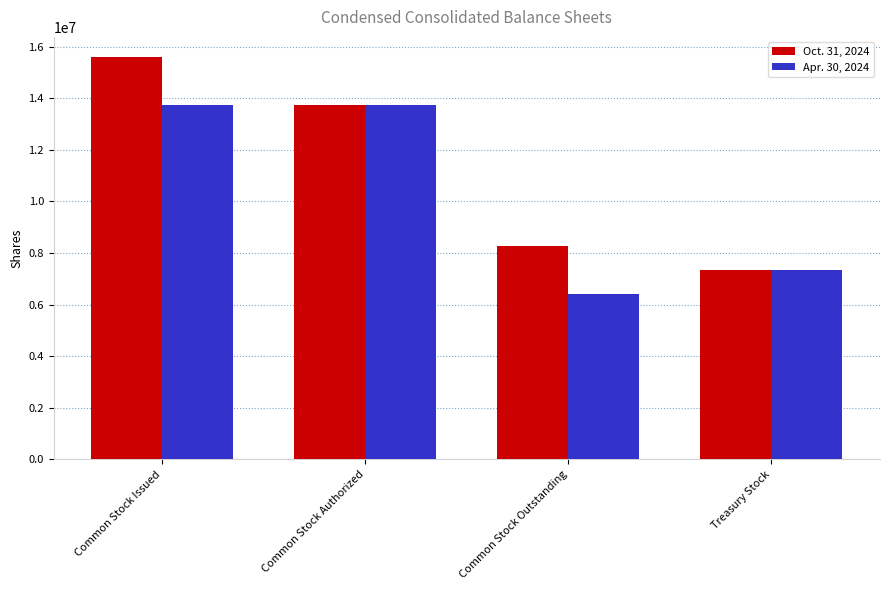

What is the difference between the maximum and minimum values in the Oct. 31, 2024 series?

8253186